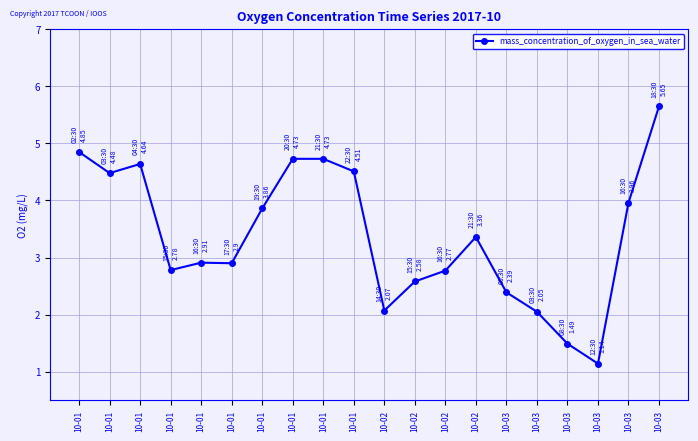

Does the chart have visible grid lines?

Yes